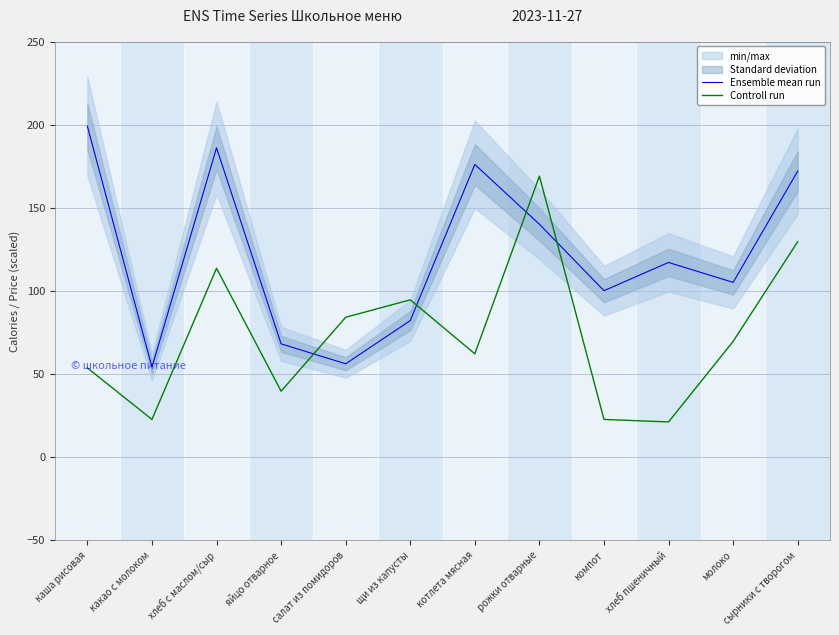

What is the label of the 10th point from the left?

хлеб пшеничный